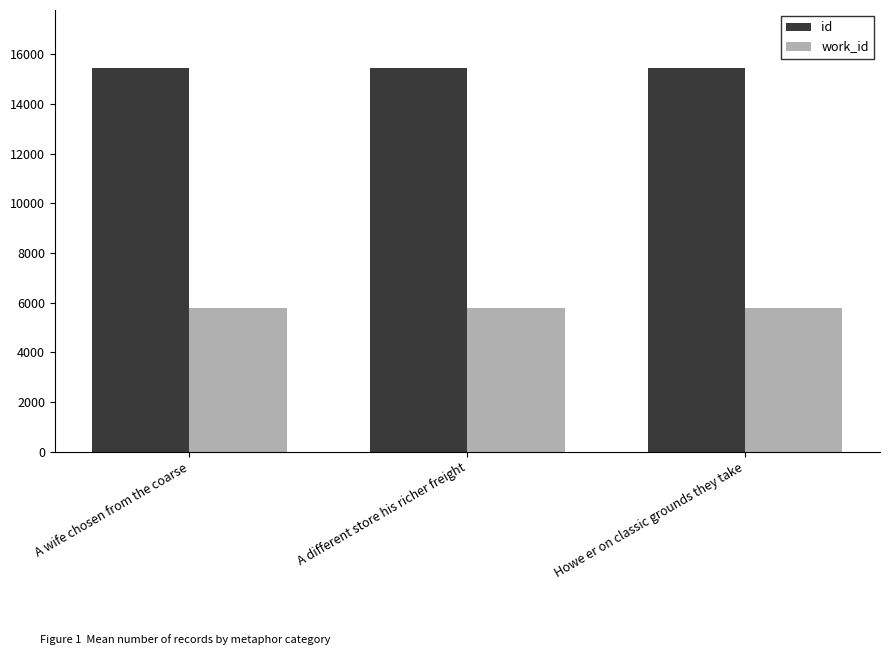

How many bars are there in each group?

2